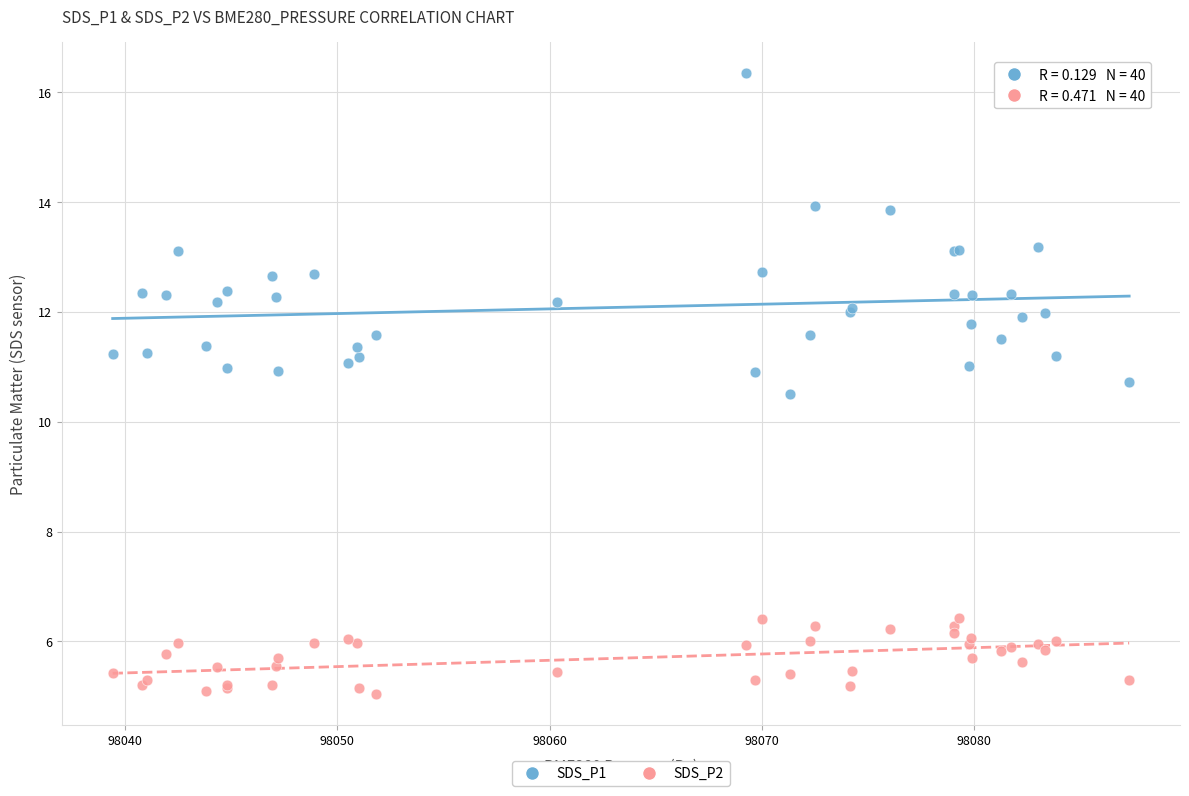

Which series reaches the maximum Y coordinate?

SDS_P1